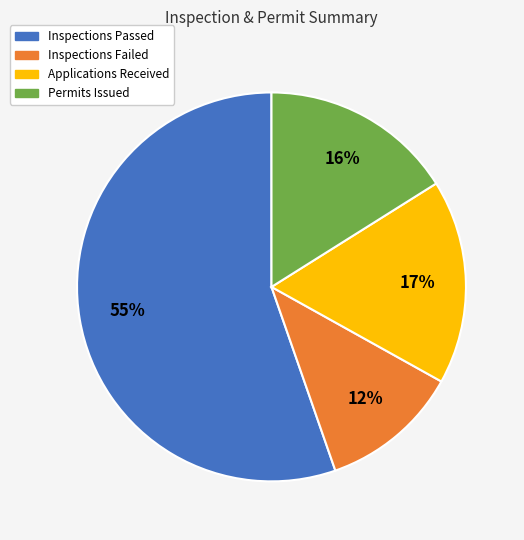

The Inspections Passed slice represents 68% of the pie. True or false?

False